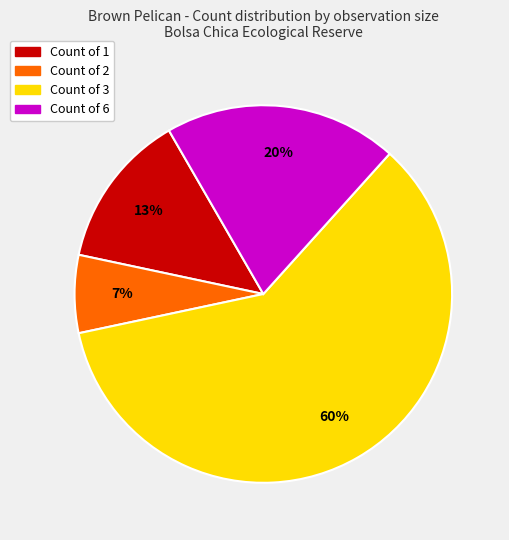

Does any single category account for the majority?

Yes